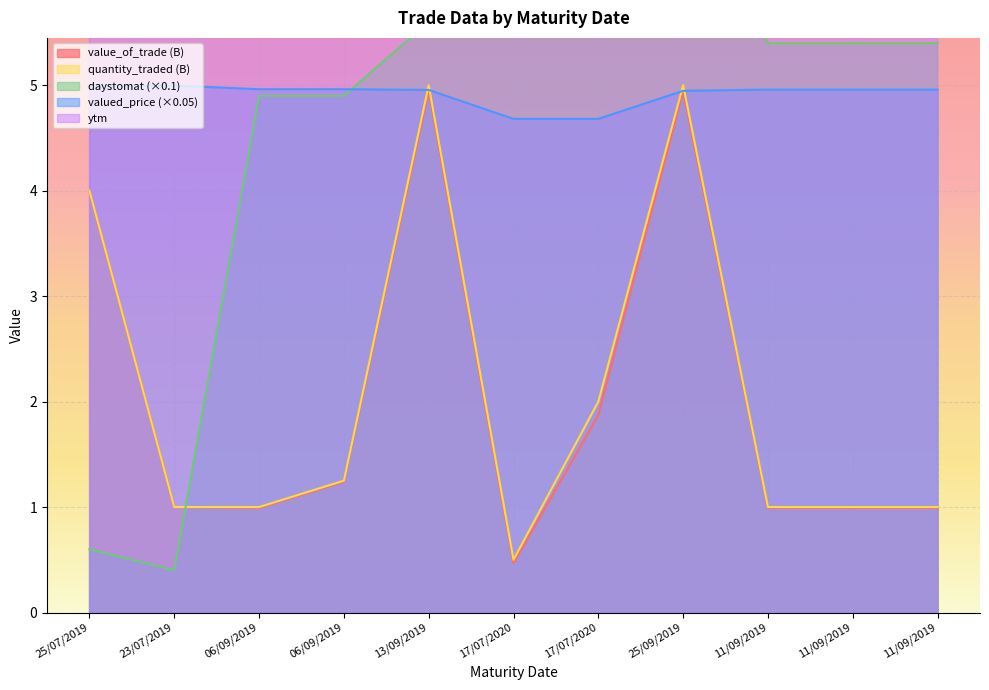

What are all the series names shown in the legend?

value_of_trade, quantity_traded, ytm, daystomat, valued_price